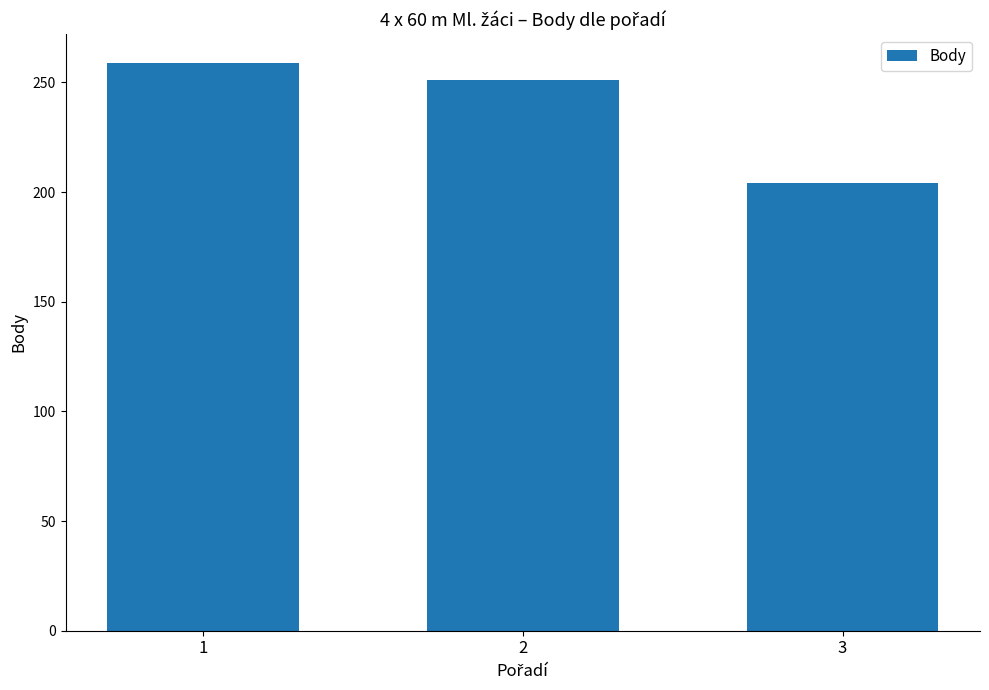

Reading right to left, extract all data points from this chart.

204	251	259